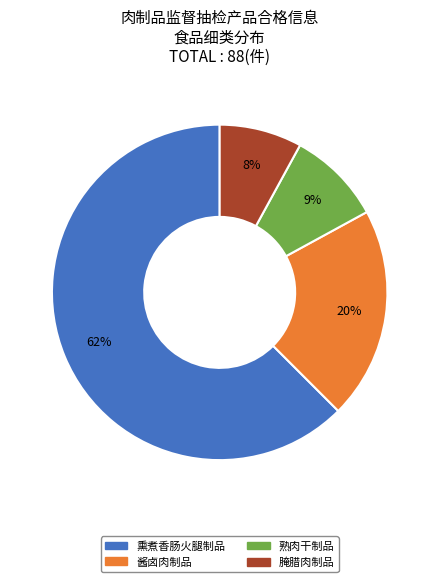

How many slices are in this pie chart?

4